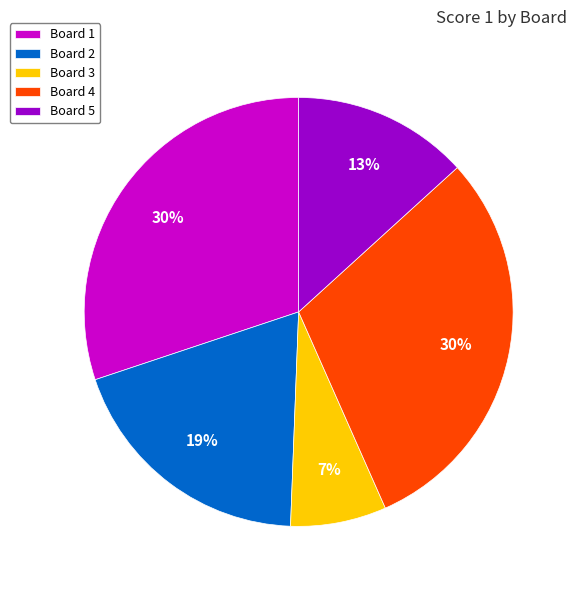

To the nearest percent, what is the difference between the largest and smallest slice percentages?

23%